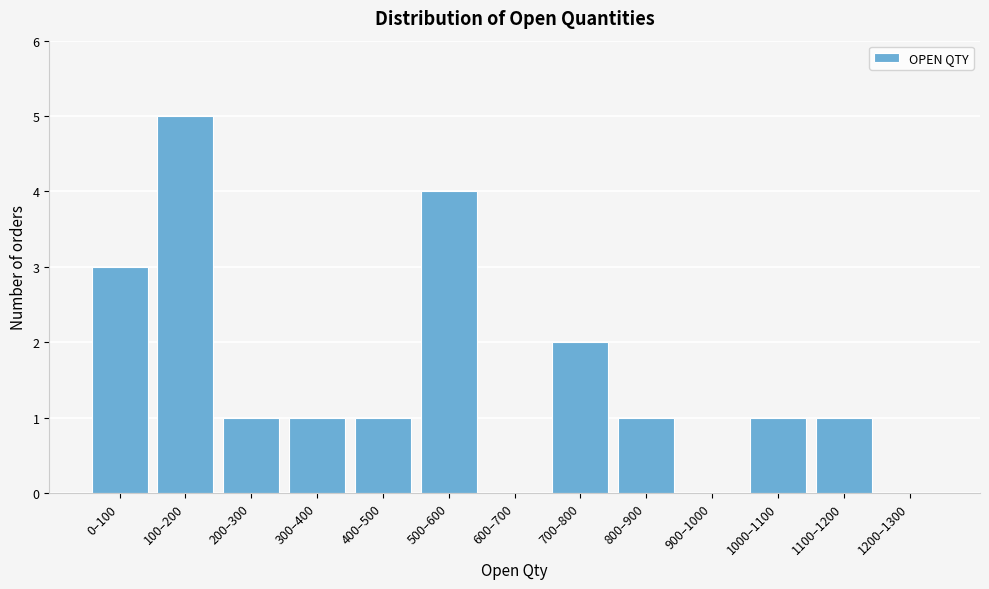

Reading right to left, what are all the values shown in this chart?

1200–1300=0	1100–1200=1	1000–1100=1	900–1000=0	800–900=1	700–800=2	600–700=0	500–600=4	400–500=1	300–400=1	200–300=1	100–200=5	0–100=3